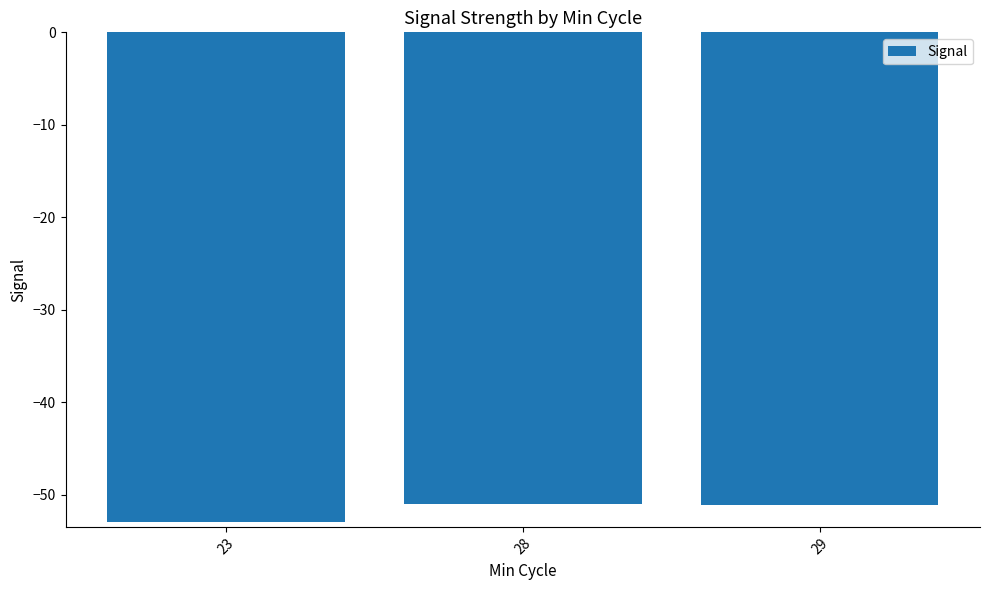

How many data points are less than -51?

2